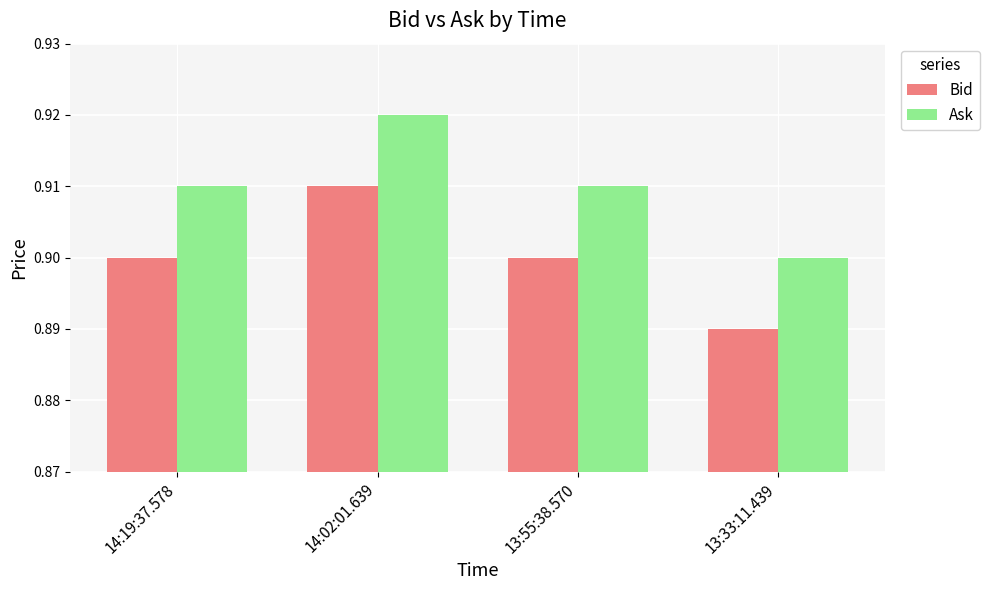

At which label does Bid reach its minimum?

13:33:11.439